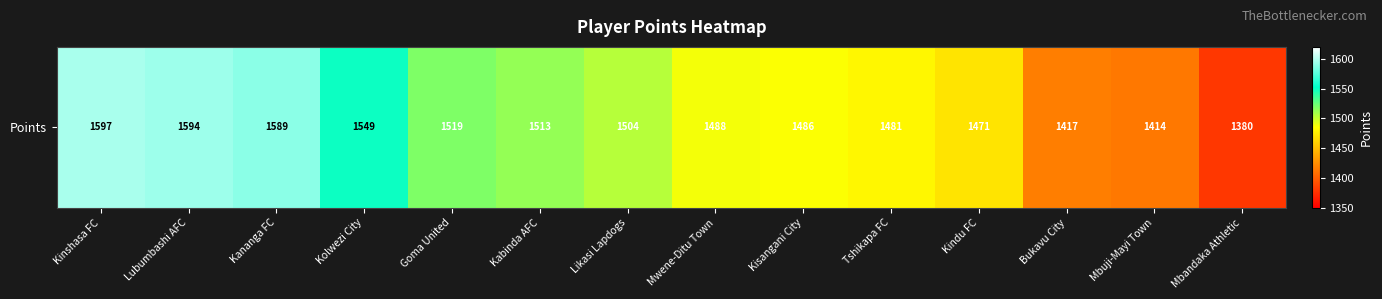

Which label corresponds to the largest value in the chart?

Kinshasa FC